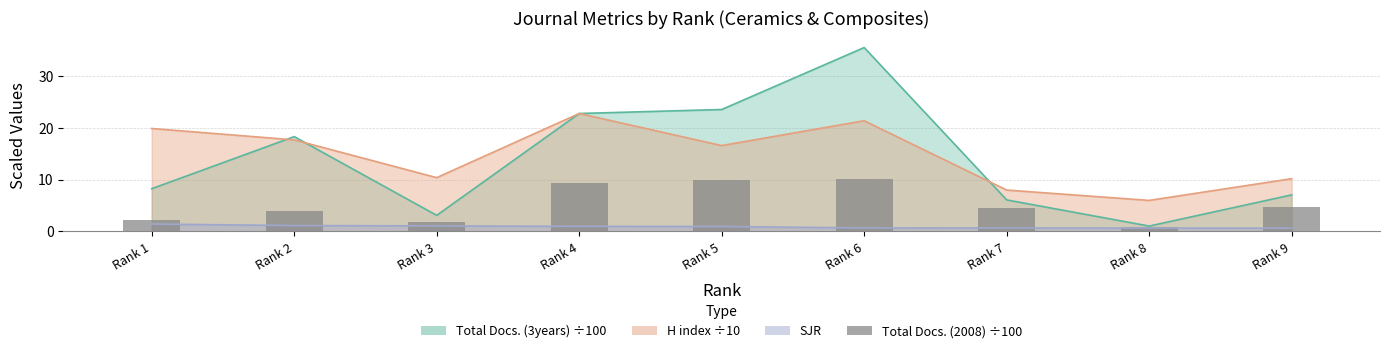

Is it true that the value at Rank 8 is 1.0?

False